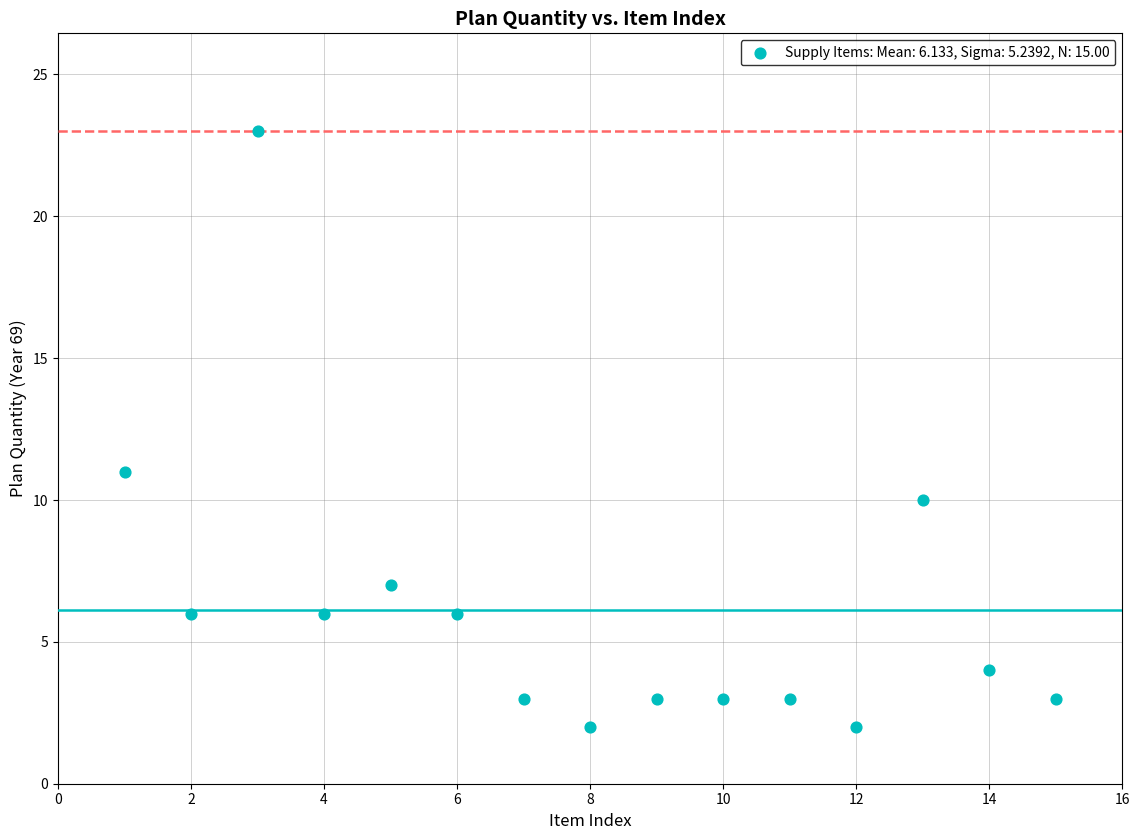

What Y value in the scatter plot is closest to 12?

11